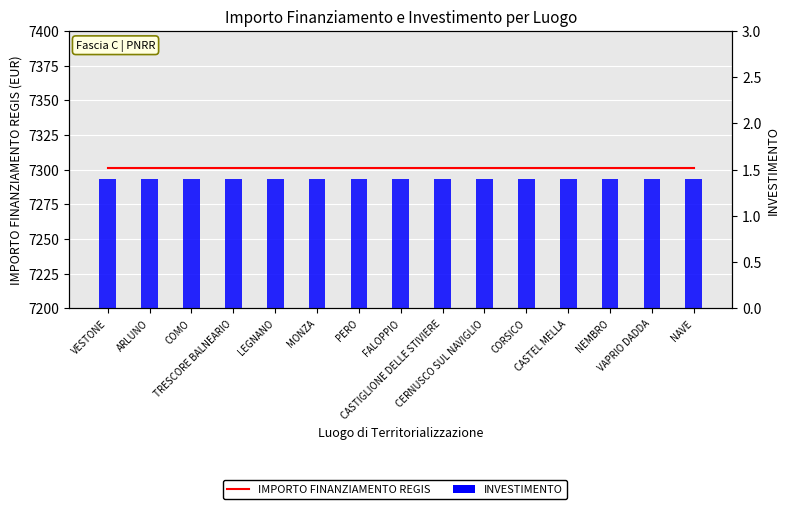

Does the chart contain stacked bars?

No